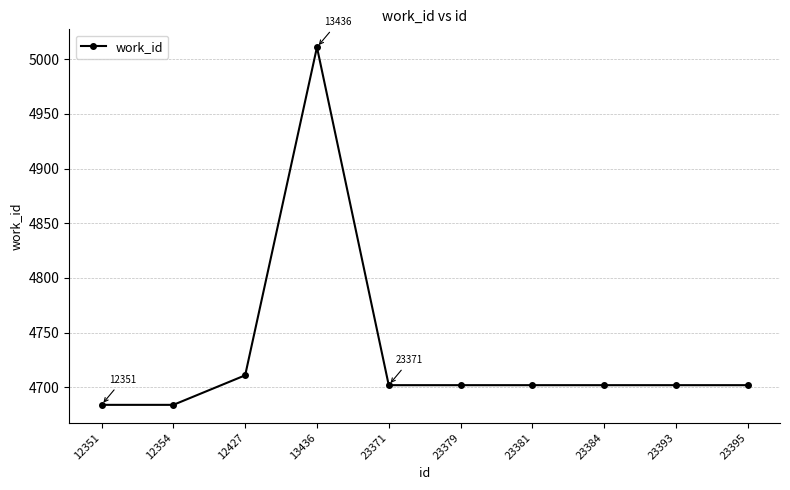

Where is the data nearest to the value 4847?

12427